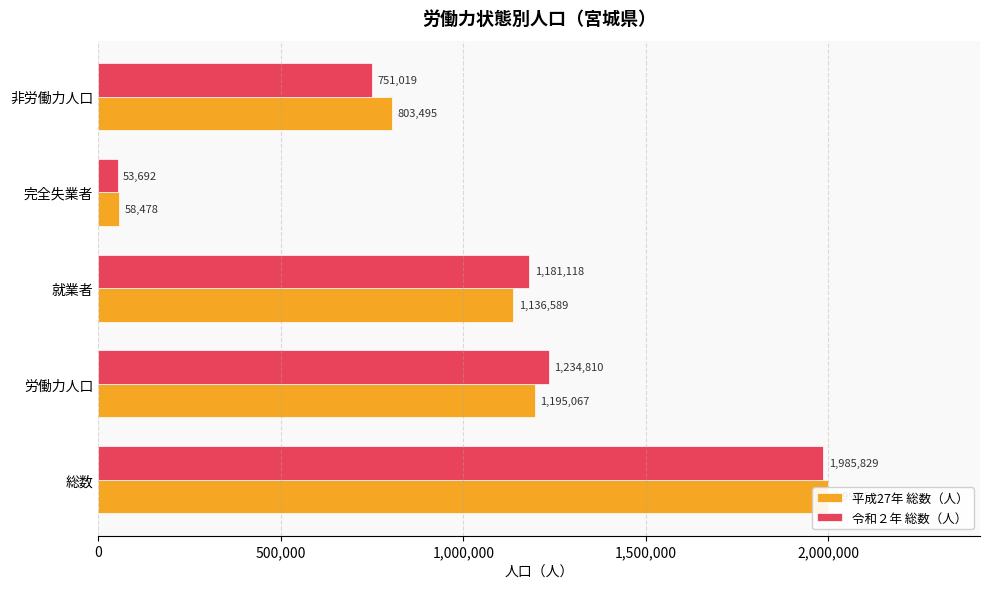

Which series has the largest total across all categories?

令和２年 総数（人）